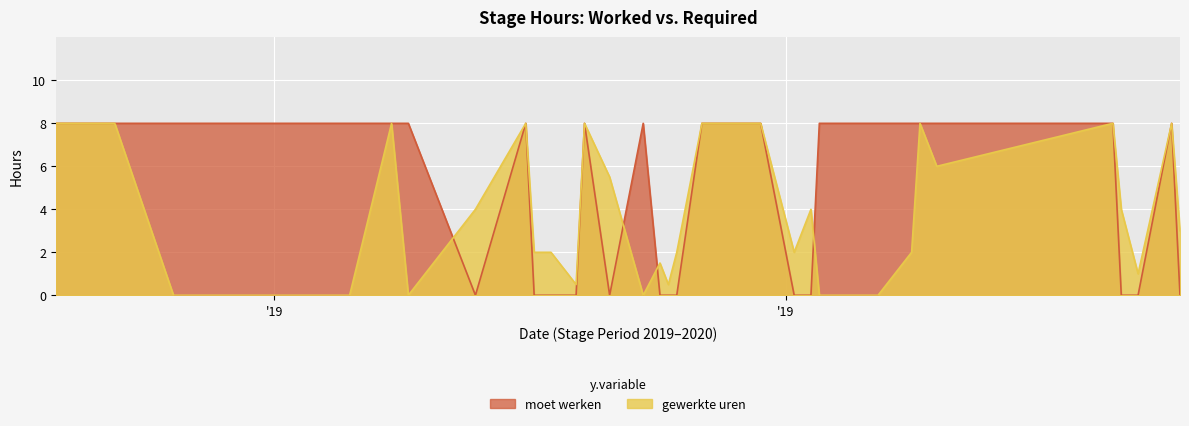

Which series changed the most between 2019-11-14 and 2019-11-18?

moet werken